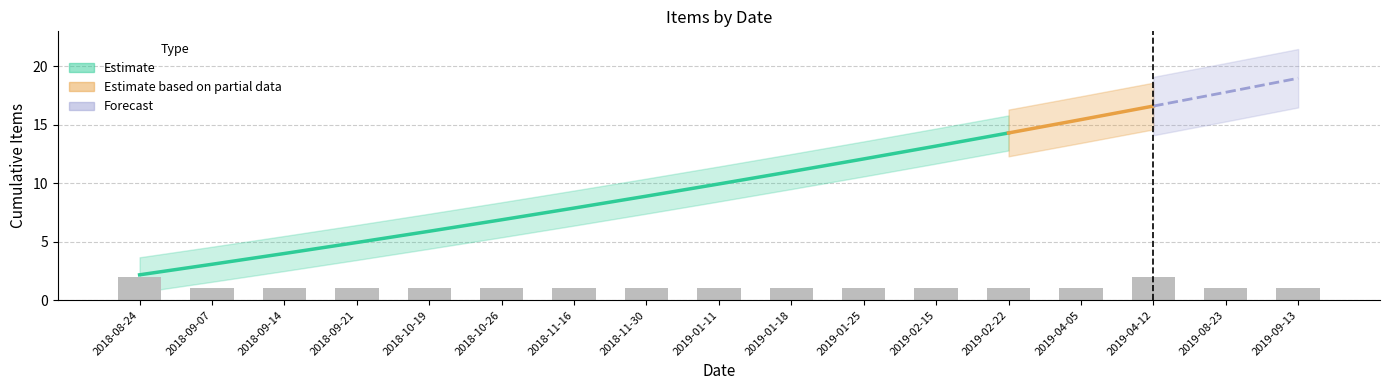

How many values are between 1 and 2?

17